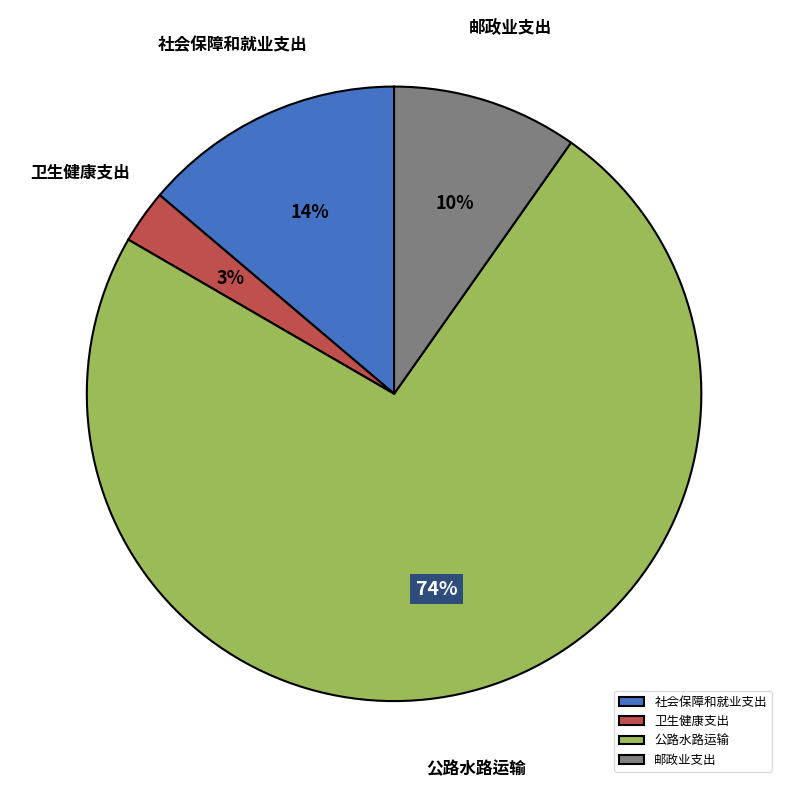

True or false: 社会保障和就业支出 accounts for 14% of the total.

True